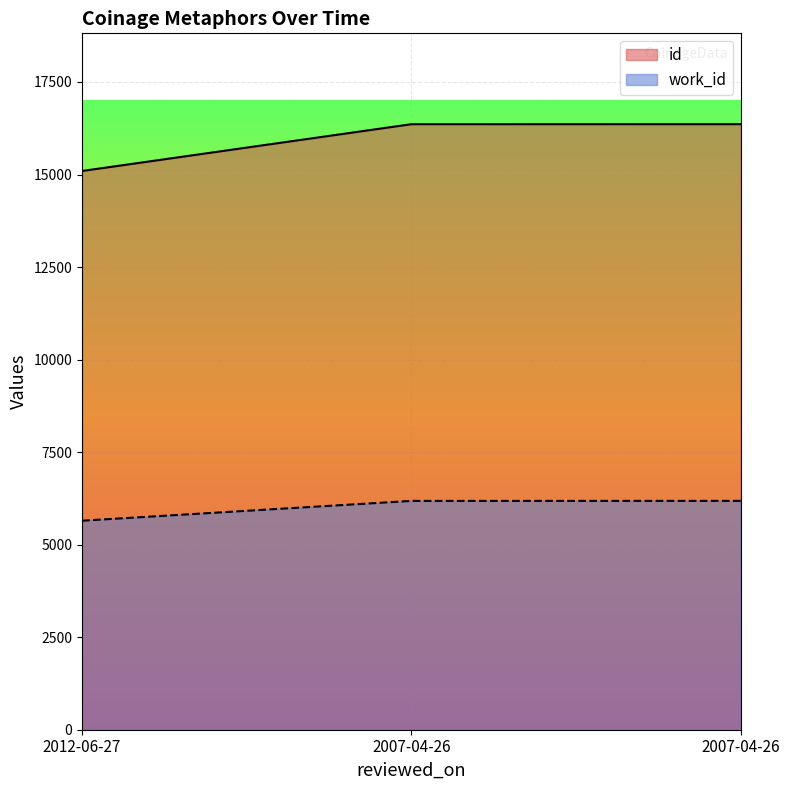

The work_id series shows 5647 at 2012-06-27. True or false?

True